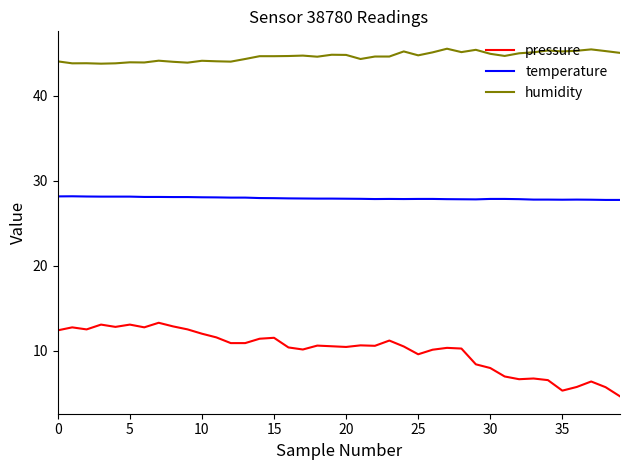

Which series has the largest range (max minus min)?

pressure